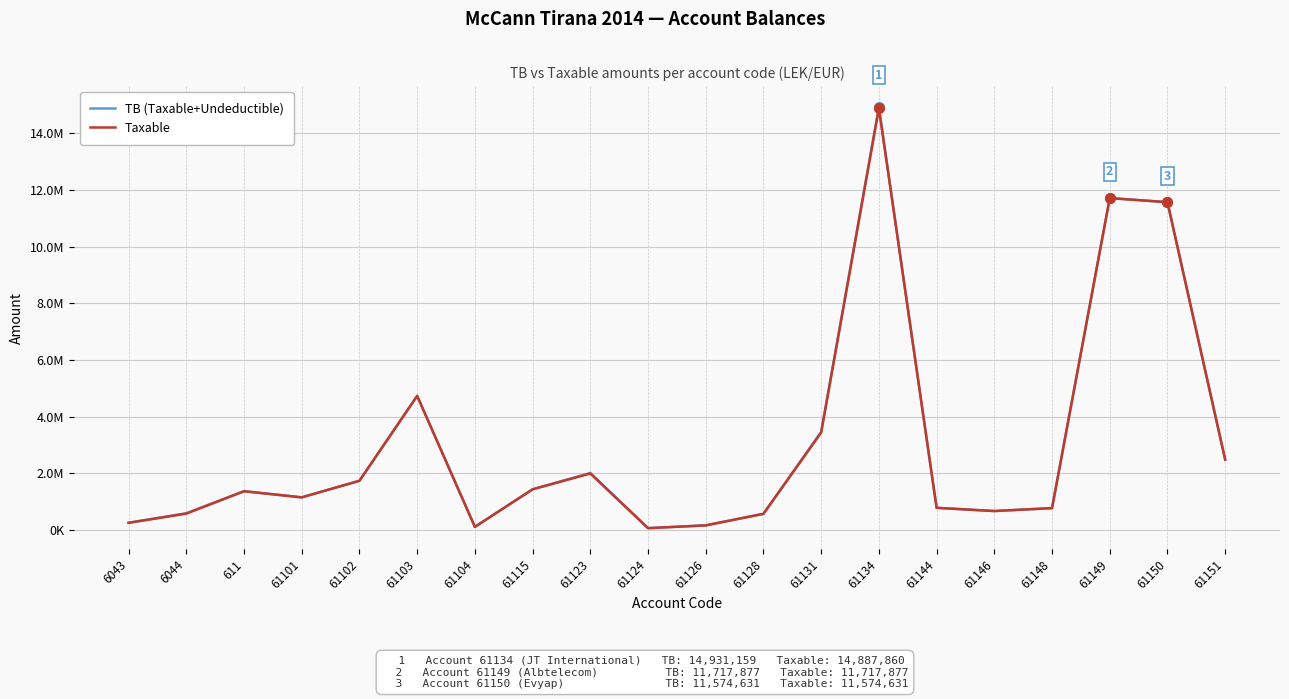

How many interior local valleys does the Taxable series have?

4